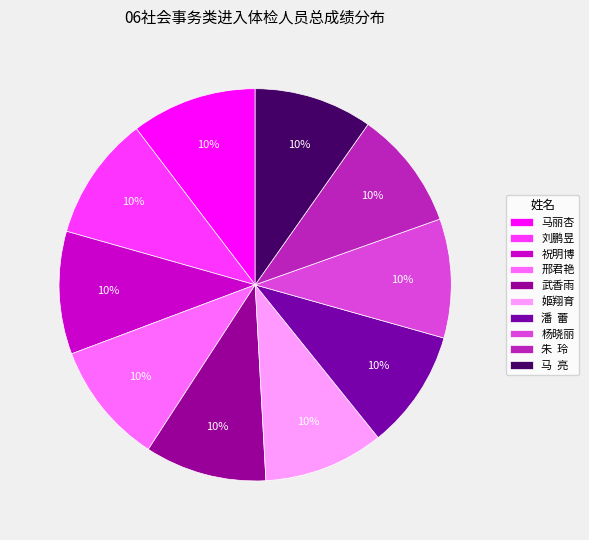

Is there any slice that represents more than half of the pie?

No